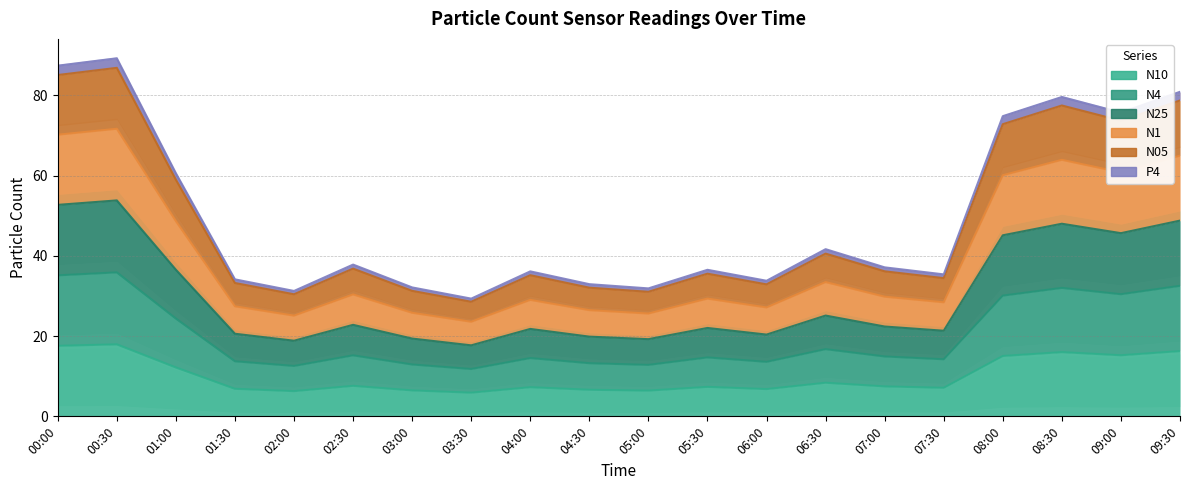

Where does the N05 series first go above 29?

00:00